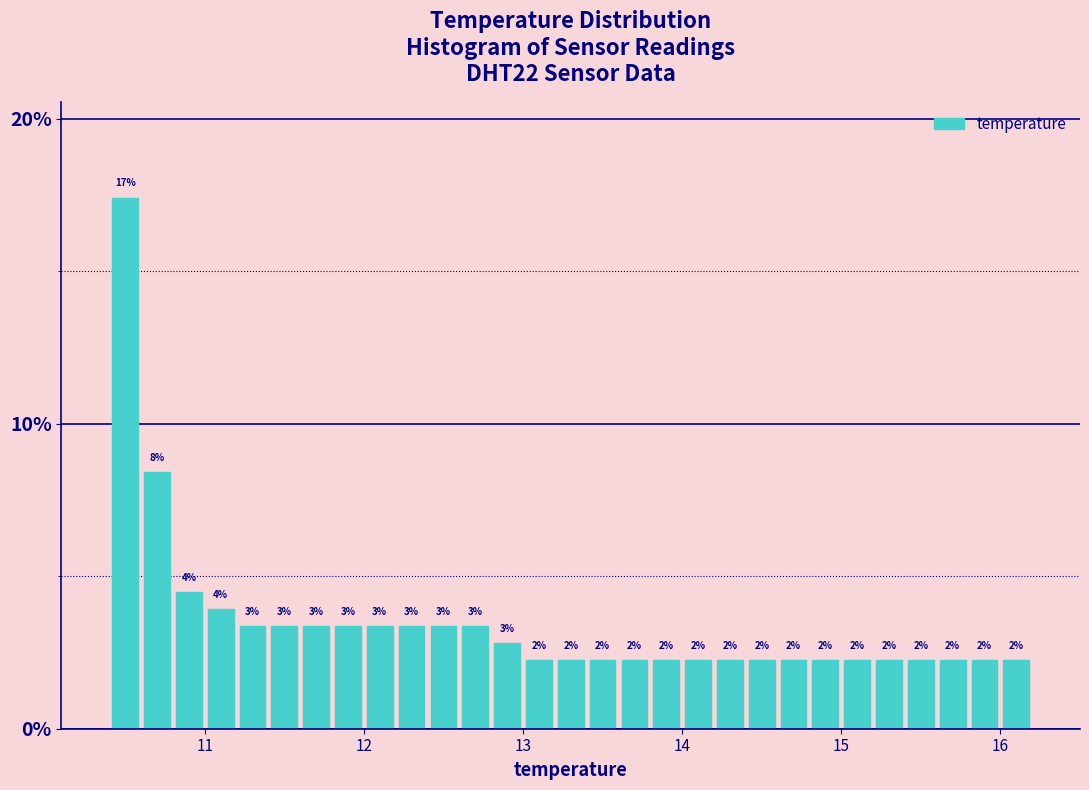

Around what value on the x-axis is the tallest bar? Give the approximate position of its centre, as read against the axis.

10.5